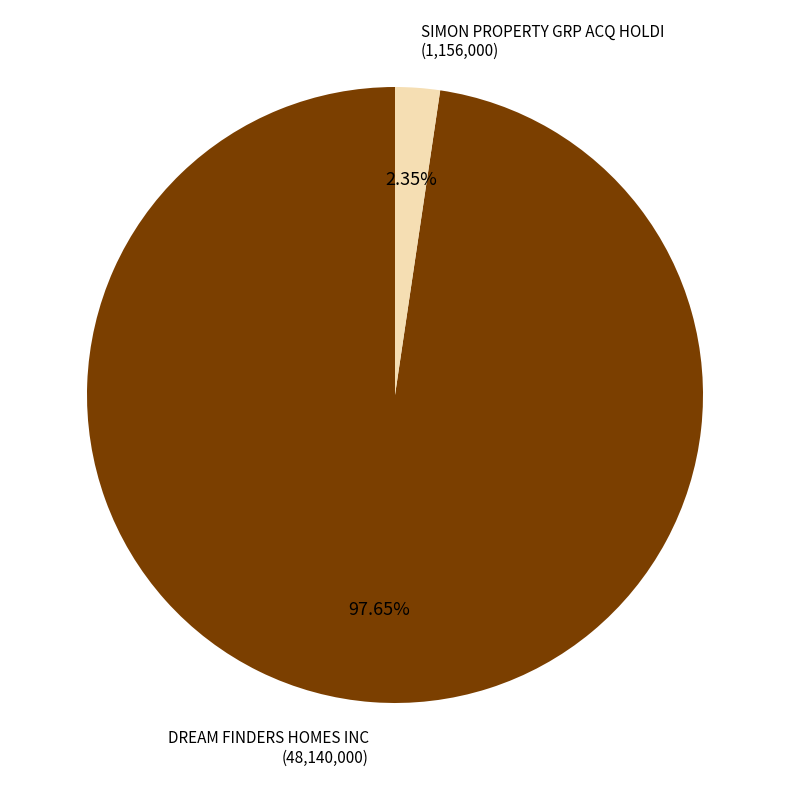

Count the number of slices in the pie.

2